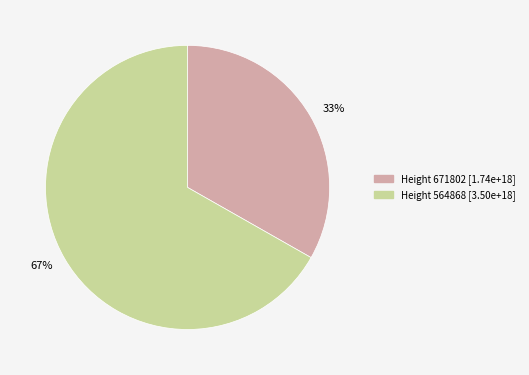

True or false: 67% accounts for 67% of the total.

True